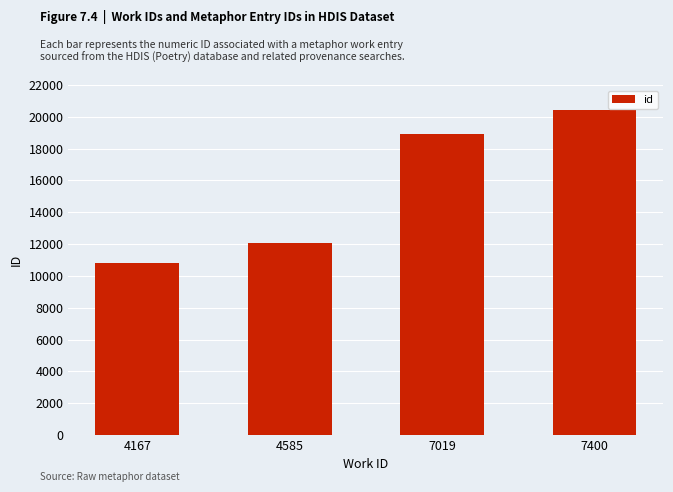

Reading left to right, extract all data points from this chart.

10800	12081	18933	20404